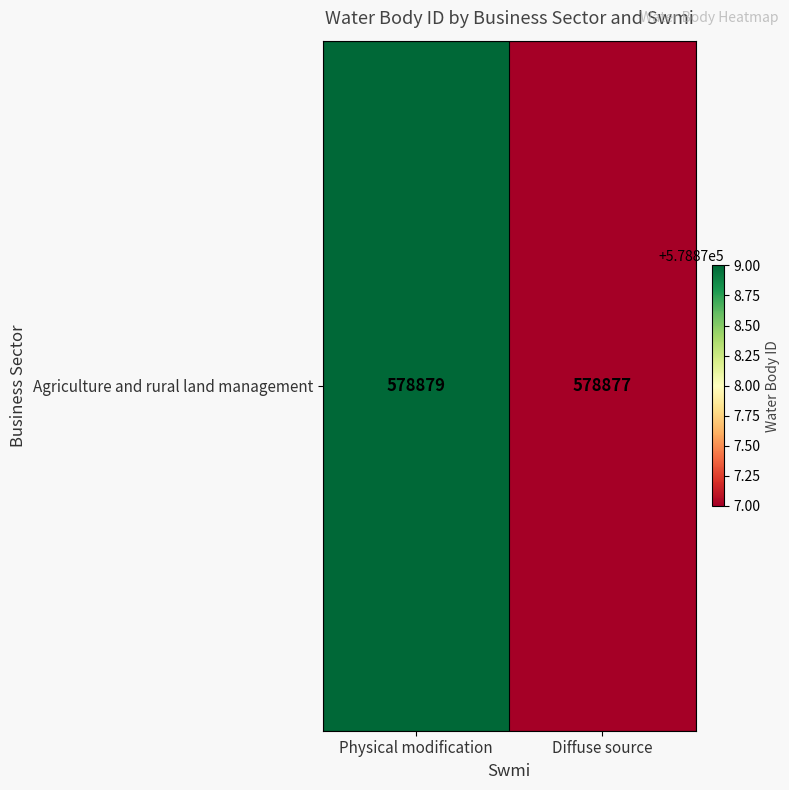

Reading left to right, transcribe all the data shown in this chart.

Physical modification=578879	Diffuse source=578877